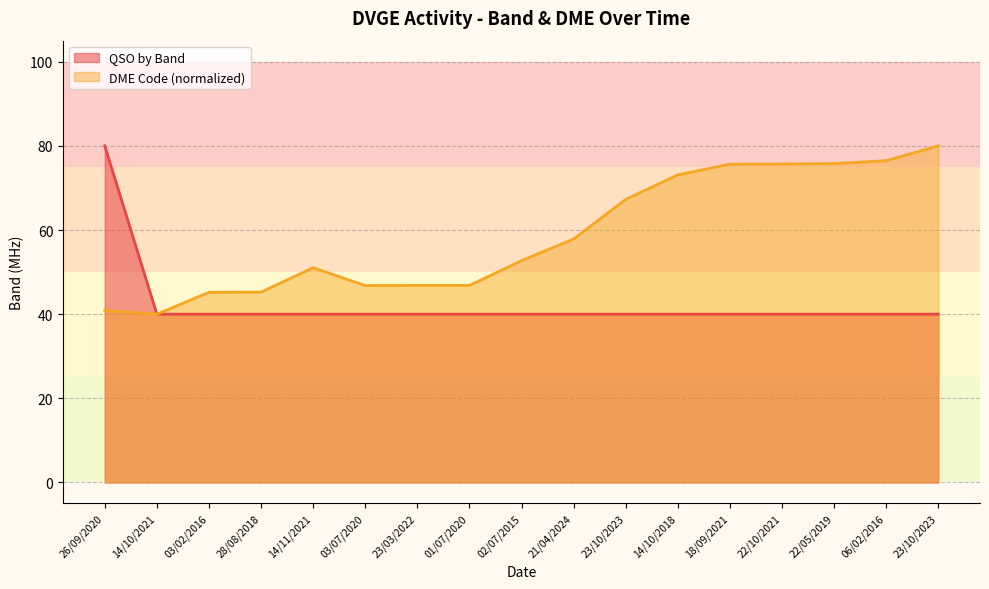

What is the average value of the DME Code series?

58.7